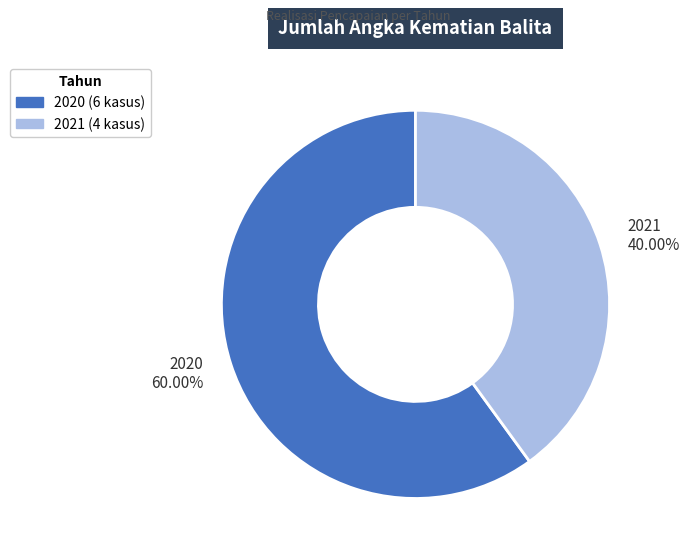

Which category has the biggest portion of the pie?

2020